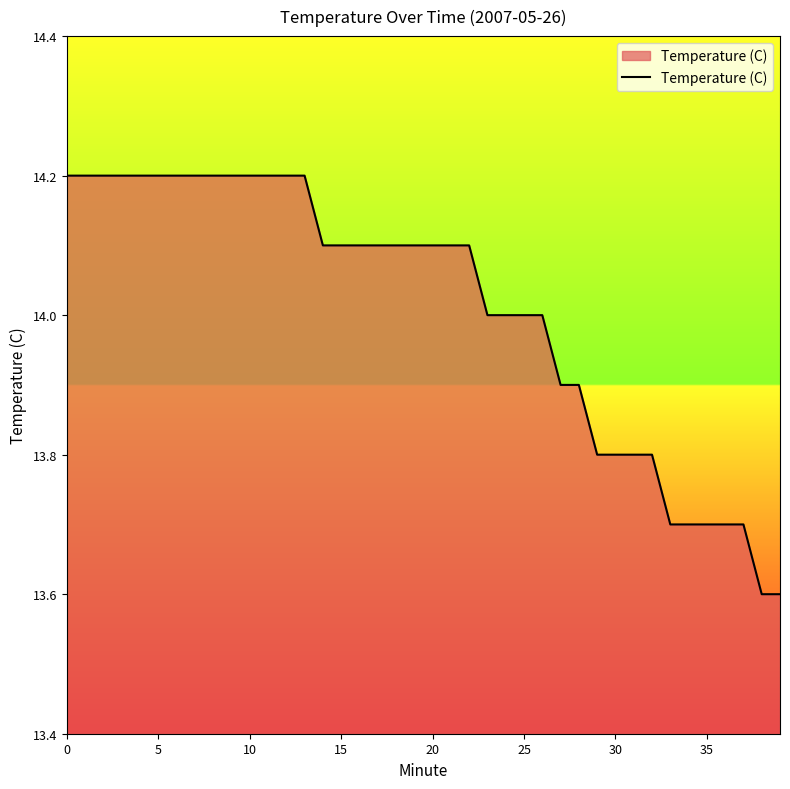

How many series are shown in this chart?

1